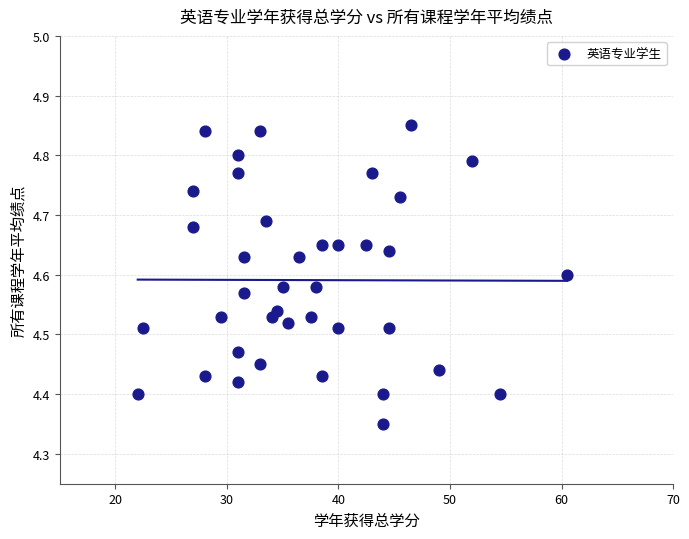

What is the range of X values (max minus min)?

38.5